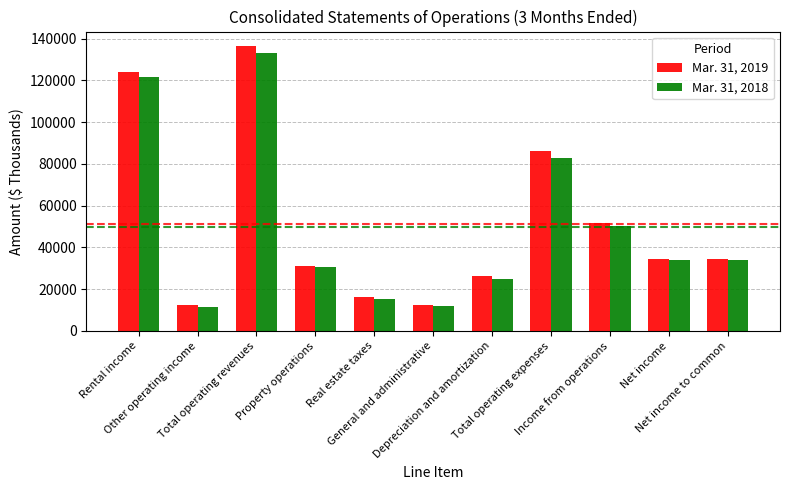

At which label does Mar. 31, 2019 first exceed 34454?

Rental income